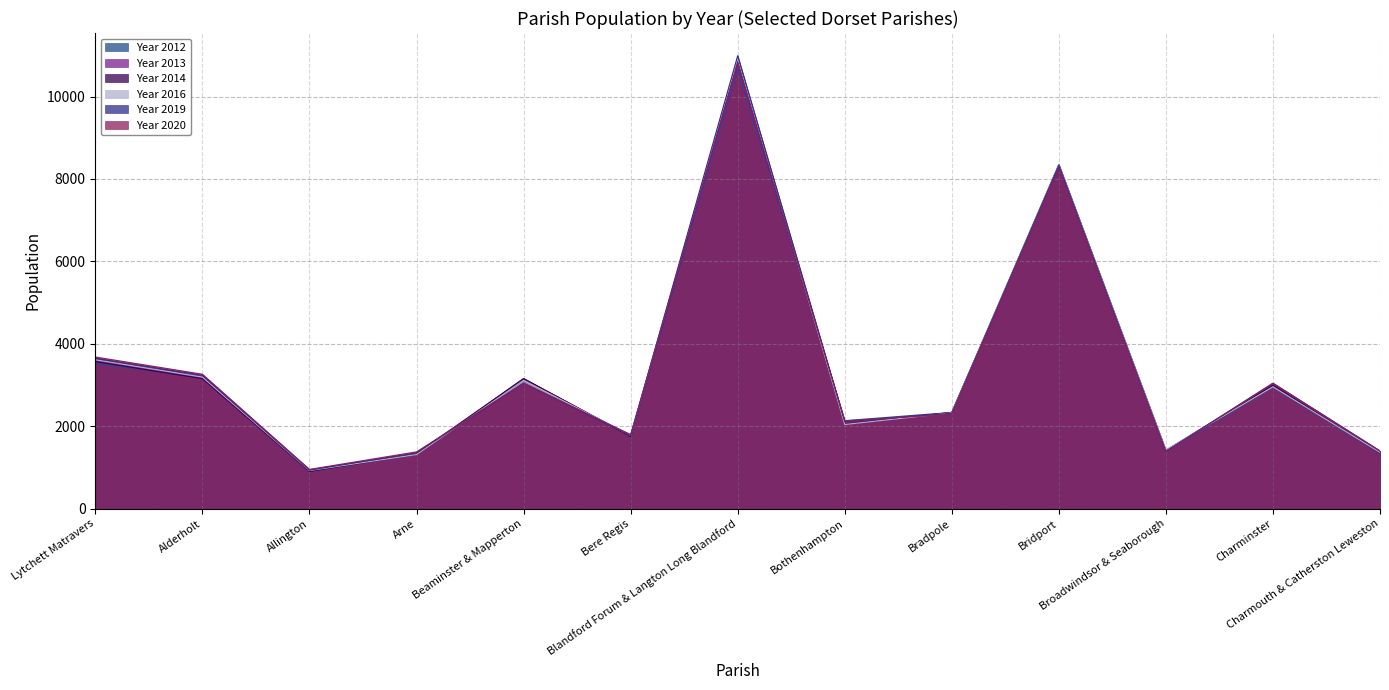

Between Charmouth & Catherston Leweston and Blandford Forum & Langton Long Blandford, which is larger?

Blandford Forum & Langton Long Blandford